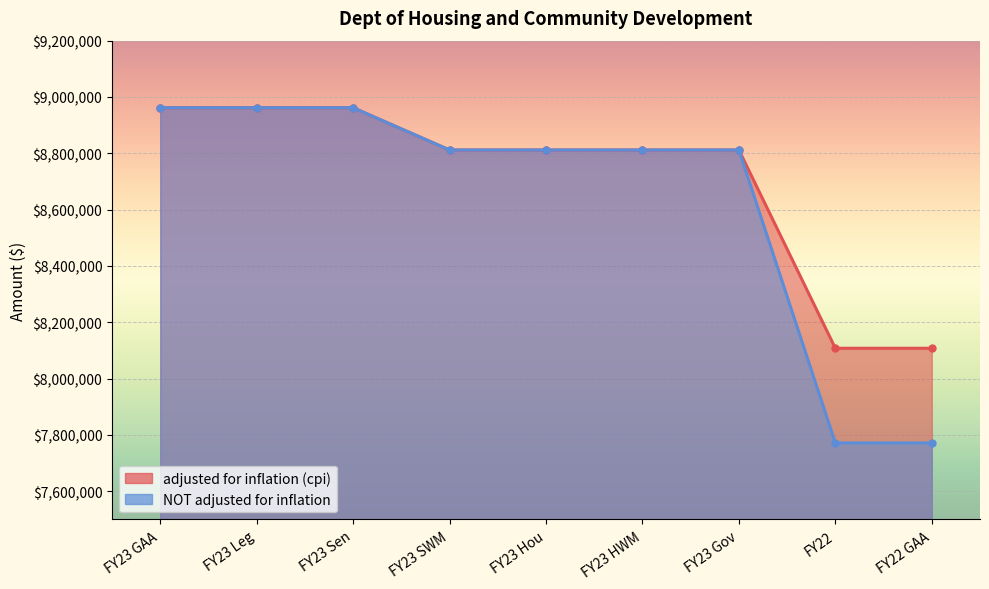

Which category has the highest value across all series?

FY23 GAA